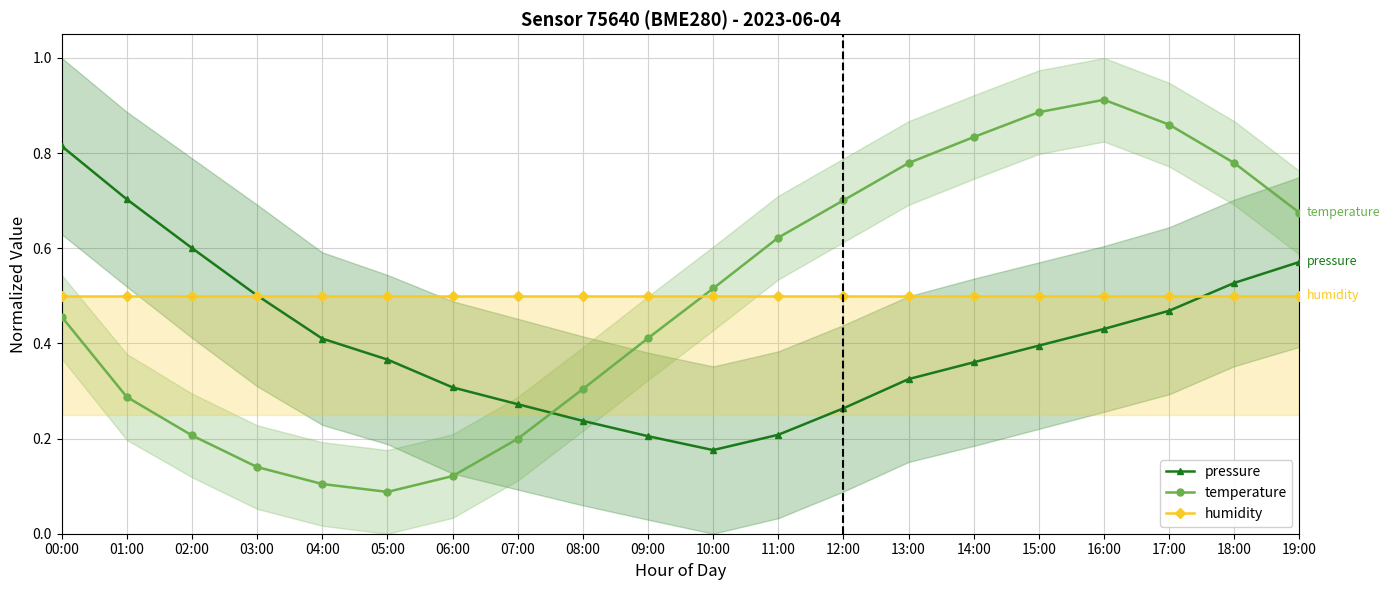

Which series changed the most between 16:00 and 18:00?

temperature